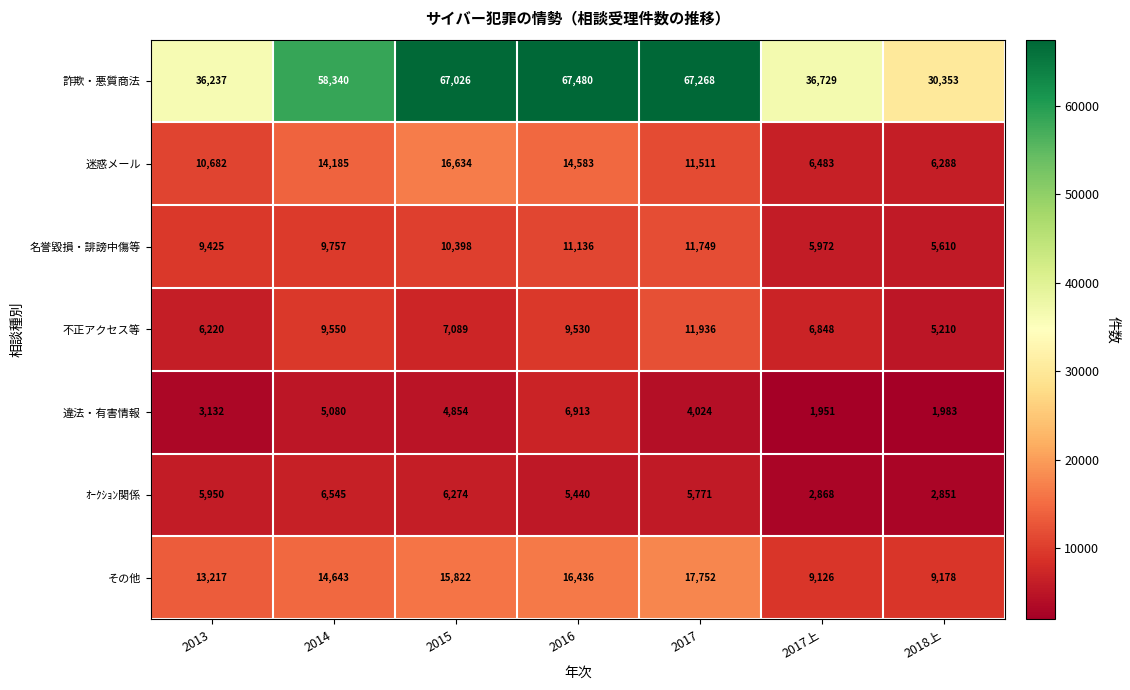

How many categories are shown in the chart?

7